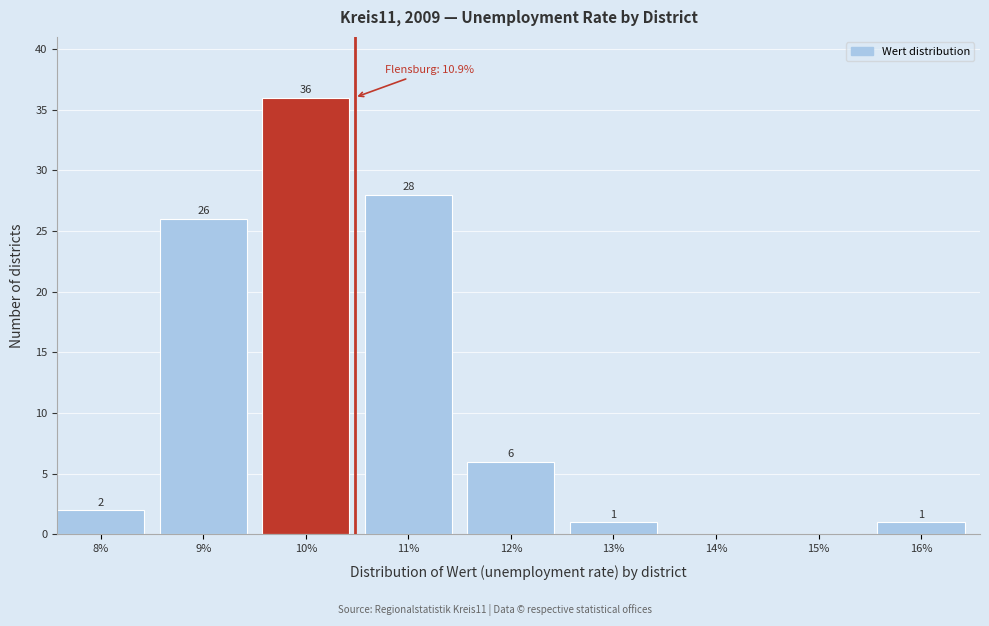

Reading left to right, transcribe all the data shown in this chart.

8%=2	9%=26	10%=36	11%=28	12%=6	13%=1	14%=0	15%=0	16%=1